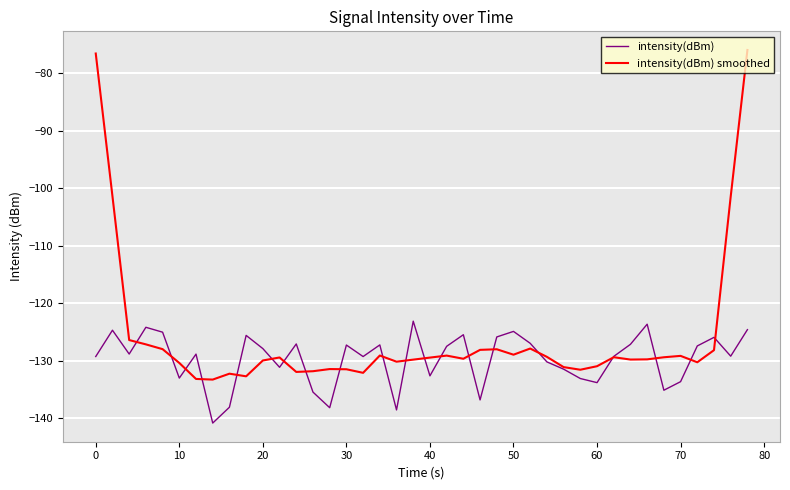

True or false: intensity(dBm) smoothed has more than 2 points higher than both neighbors.

True